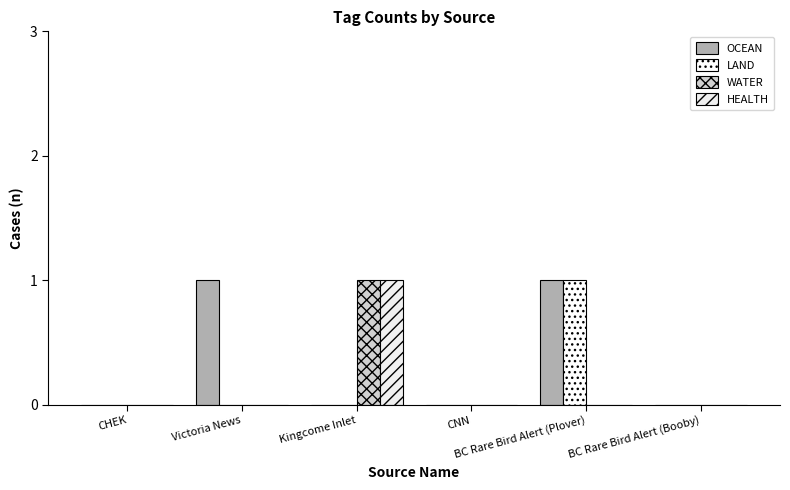

What is the label of the 4th bar from the left?

CNN